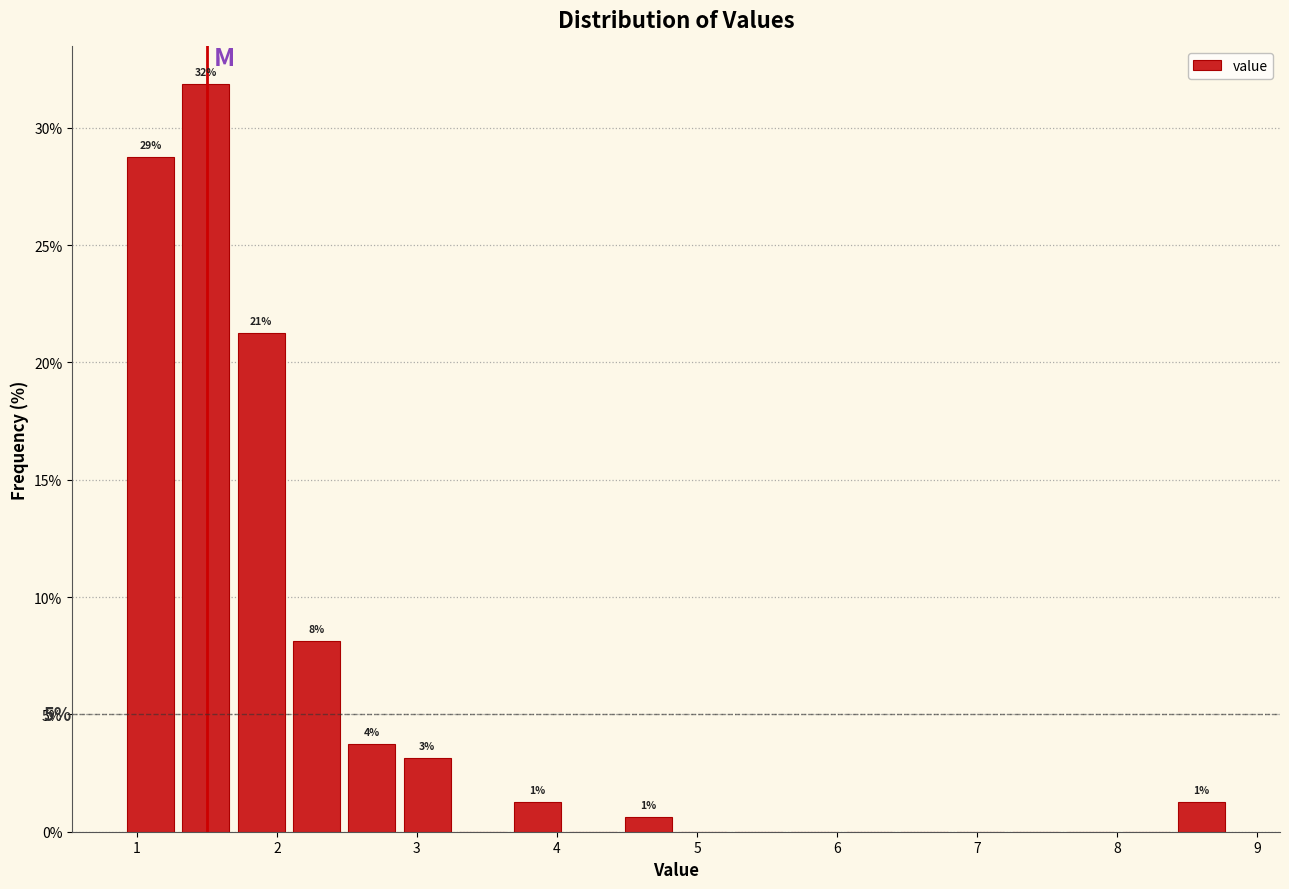

Around what value on the x-axis is the tallest bar? Give the approximate position of its centre, as read against the axis.

1.5